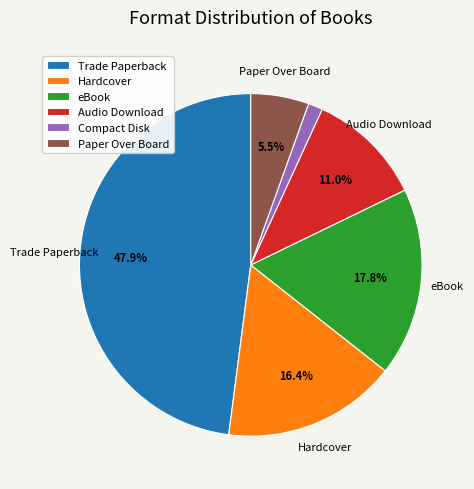

Is there a majority slice in this chart?

No